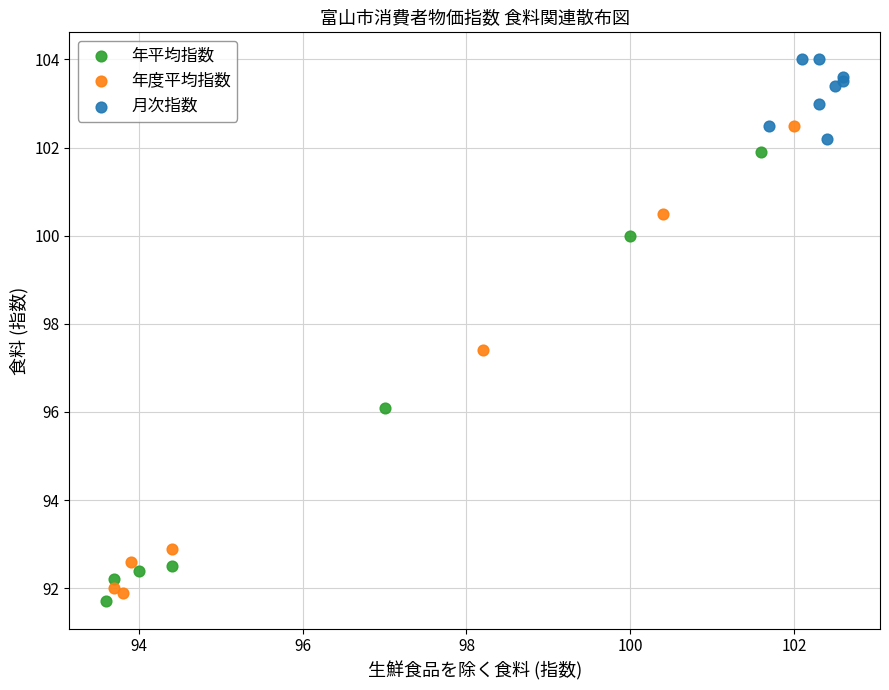

Which series reaches the maximum Y coordinate?

月次指数